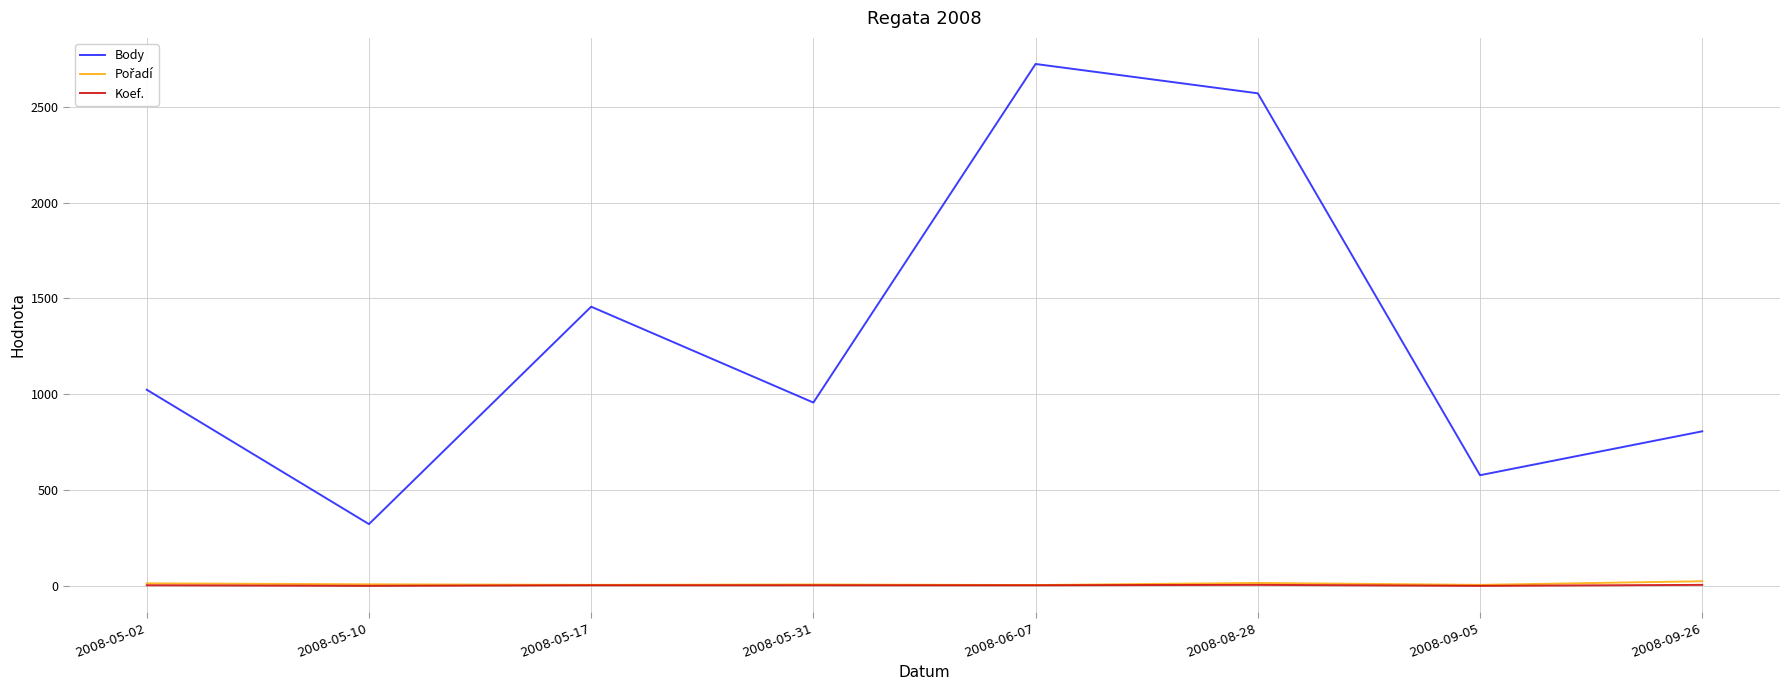

What is the average value of the Body series?

1305